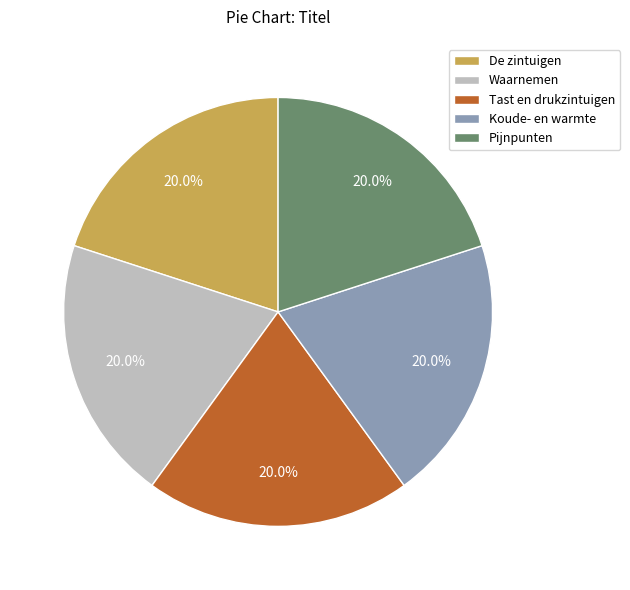

Do Koude- en warmte and Waarnemen together represent more than half of the pie?

No